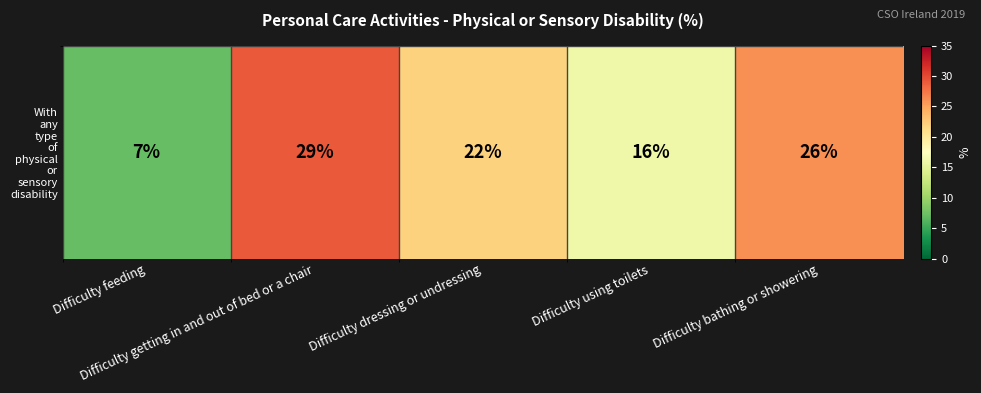

How many values are below 22?

2